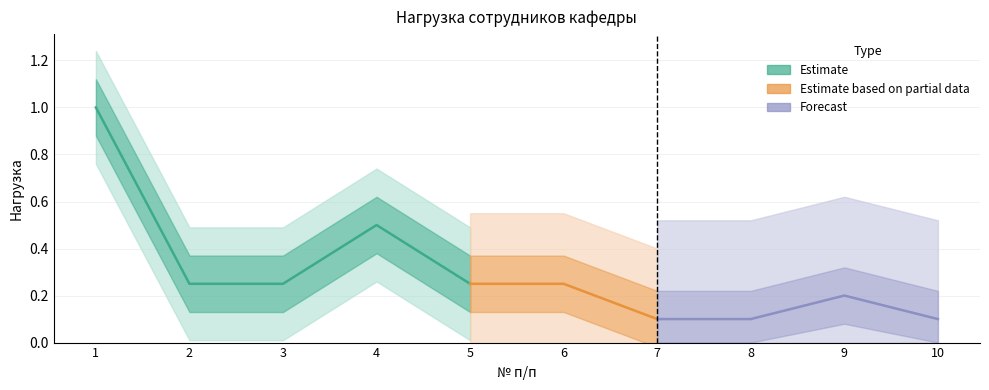

True or false: the data shows 0.5 at 4.

True